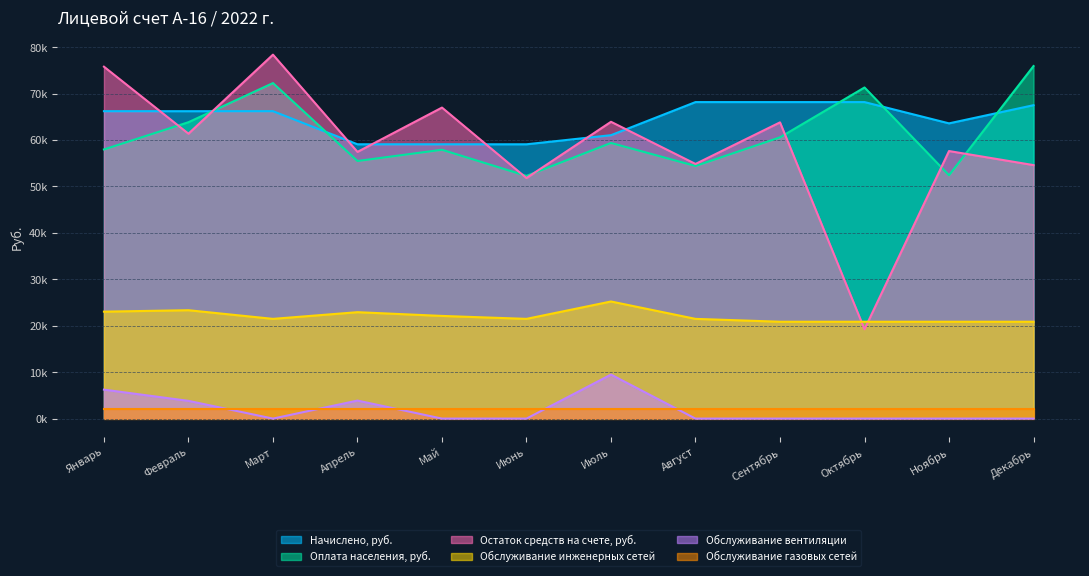

Does the chart display data point markers on the line(s)?

No